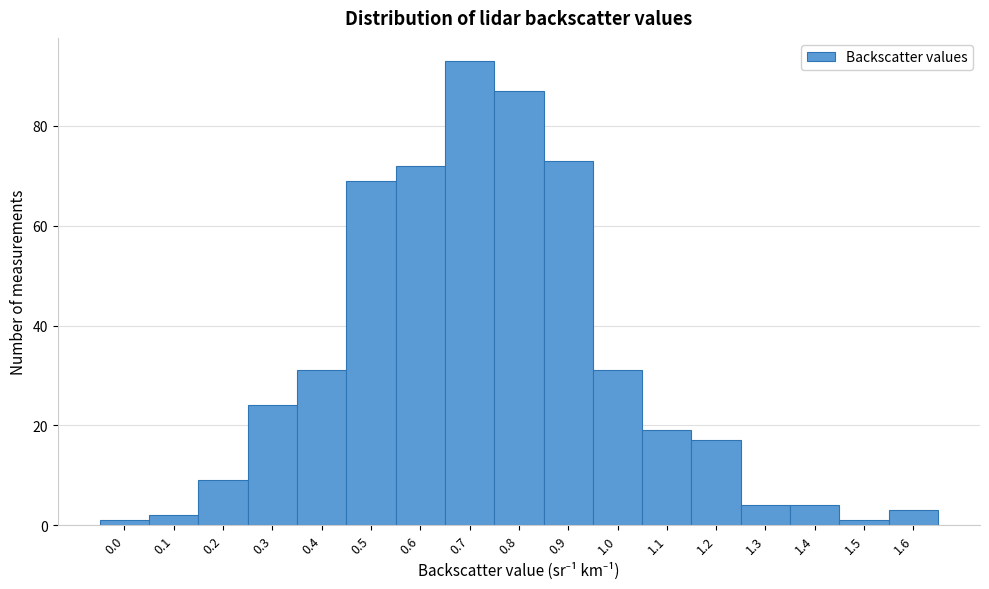

Reading left to right, transcribe all the data shown in this chart.

0.0=1	0.1=2	0.2=9	0.3=24	0.4=31	0.5=69	0.6=72	0.7=93	0.8=87	0.9=73	1.0=31	1.1=19	1.2=17	1.3=4	1.4=4	1.5=1	1.6=3